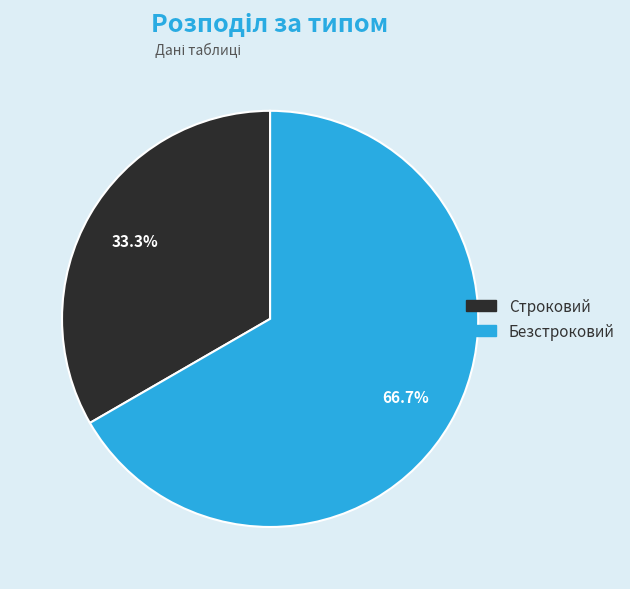

How many segments does this pie chart have?

2